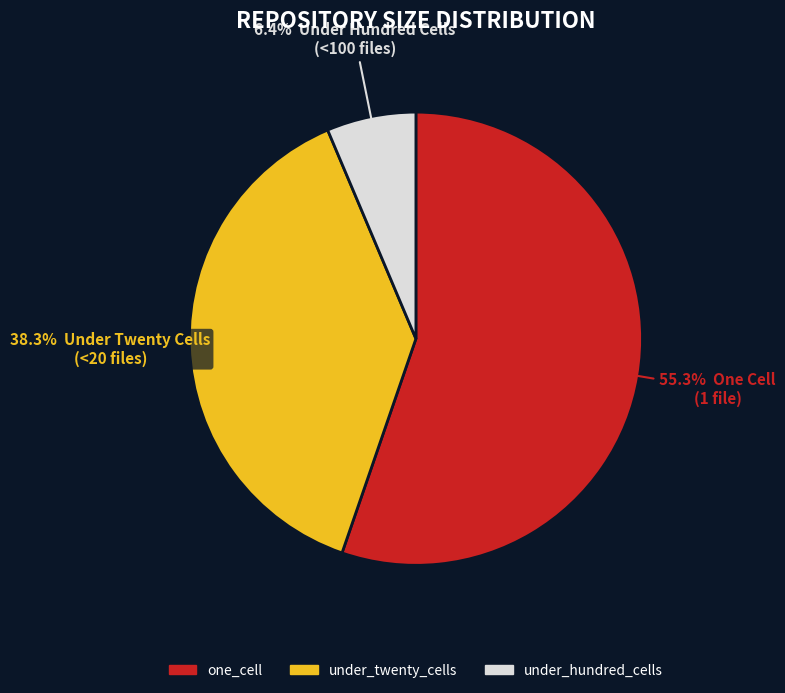

Is under_twenty_cells the majority of the pie?

No